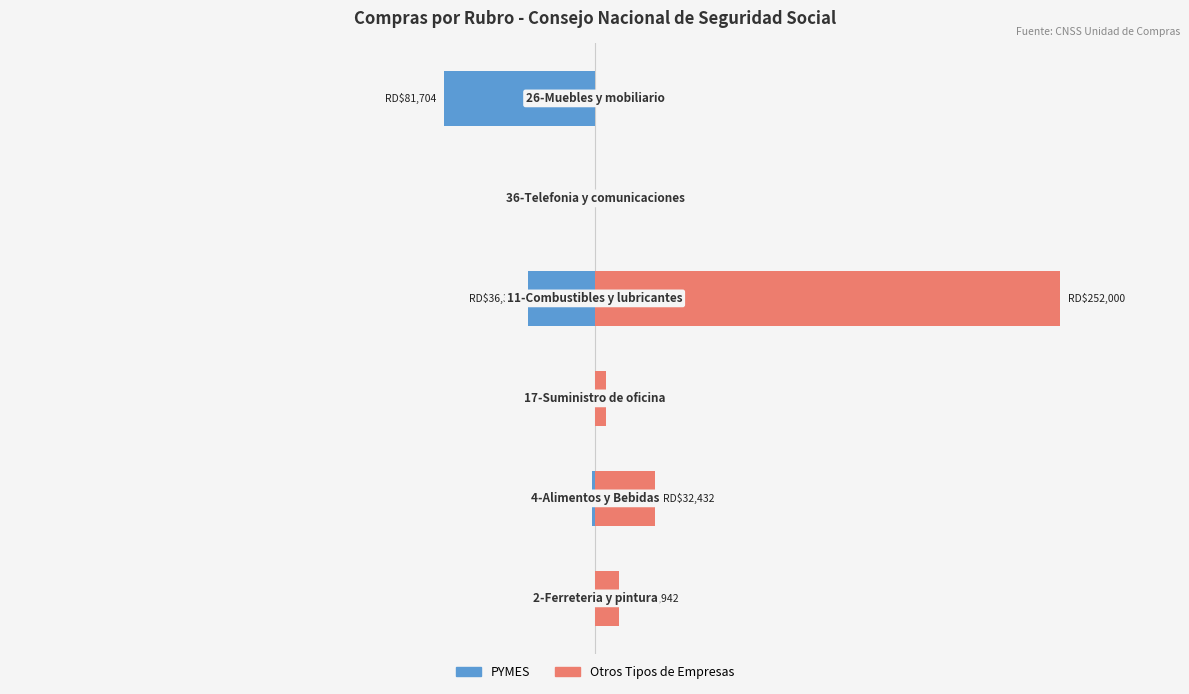

List the series in order of their overall mean, highest first.

Otros Tipos de Empresas, PYMES